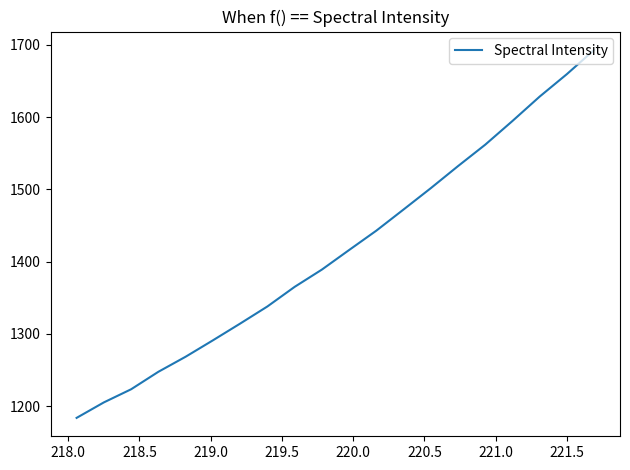

What is the greatest value displayed?

1692.8